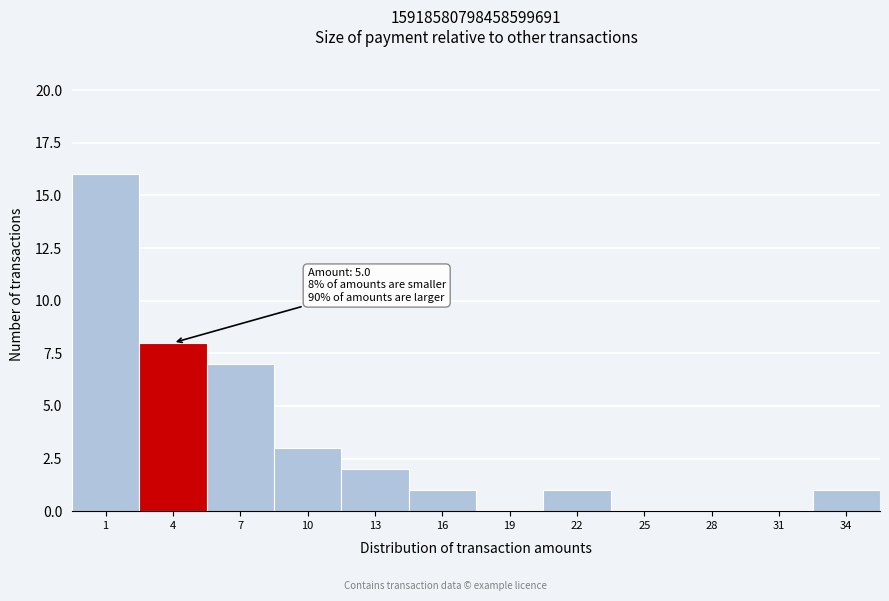

Reading left to right, what are all the values shown in this chart?

1=16	4=8	7=7	10=3	13=2	16=1	19=0	22=1	25=0	28=0	31=0	34=1